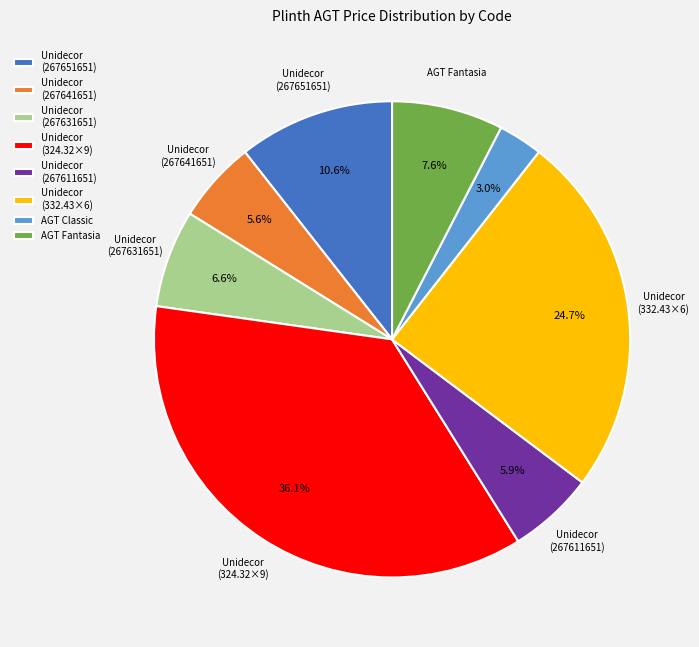

How many segments does this pie chart have?

8